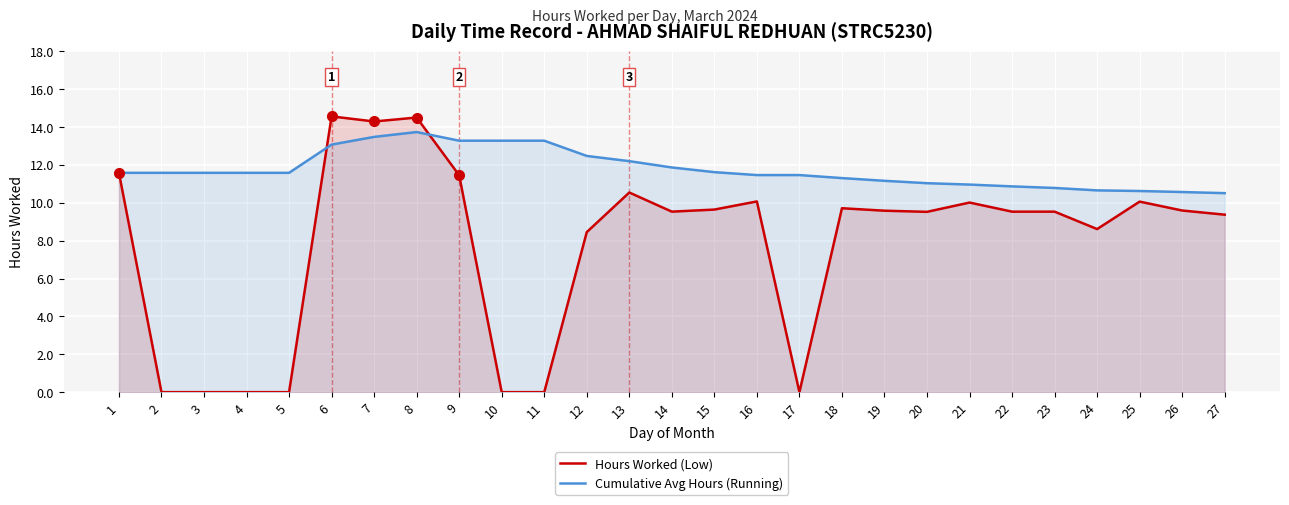

The Hours Worked (Low) series shows 6.2 at 4. True or false?

False